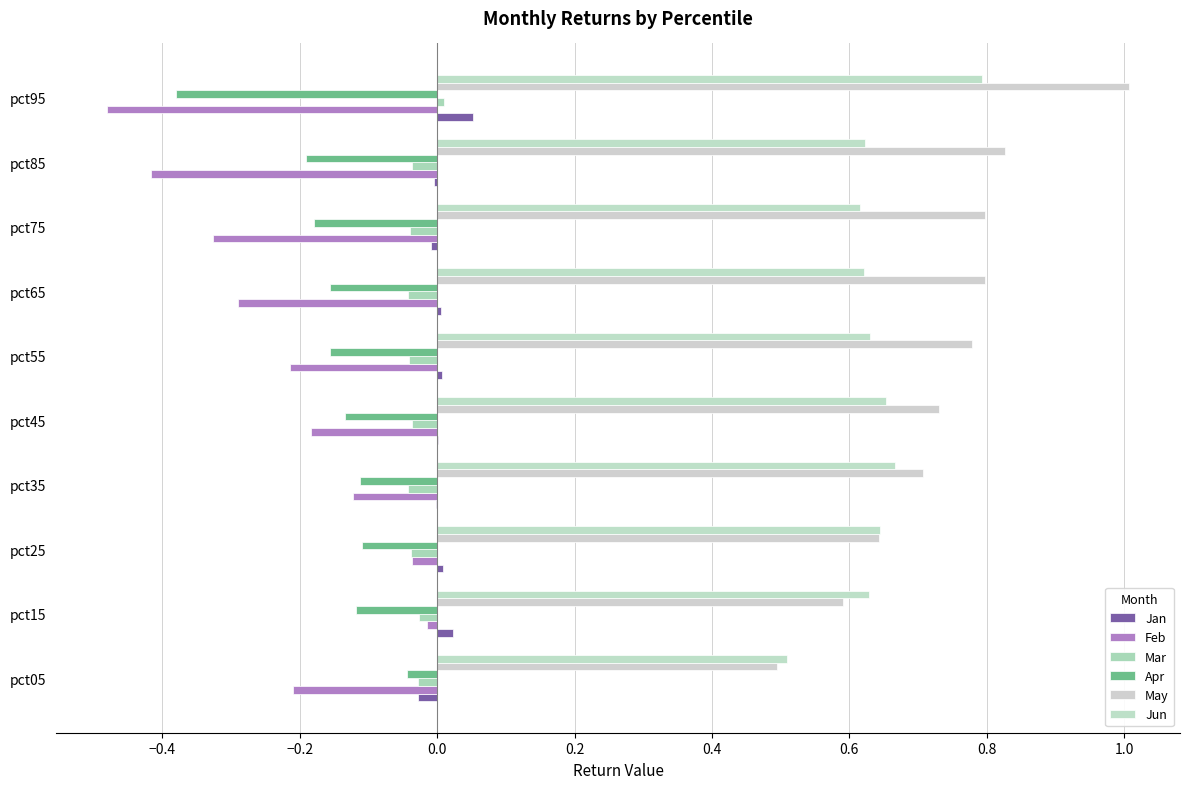

What are all the series names shown in the legend?

Jan, Feb, Mar, Apr, May, Jun